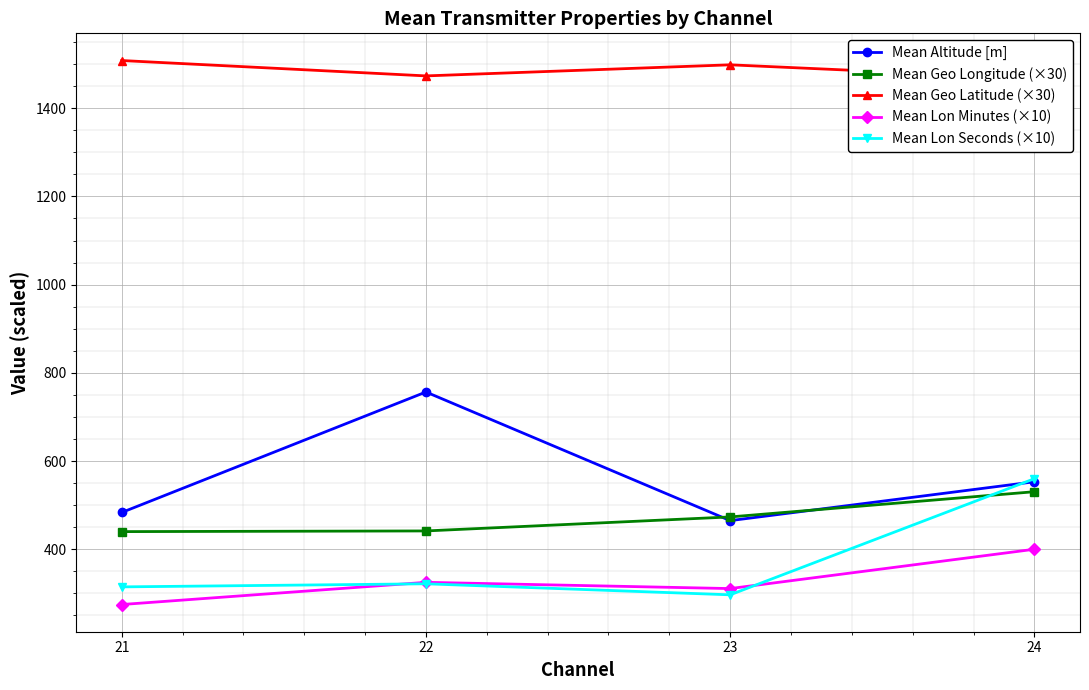

Rank the categories by Mean Altitude [m] value from lowest to highest.

23, 21, 24, 22